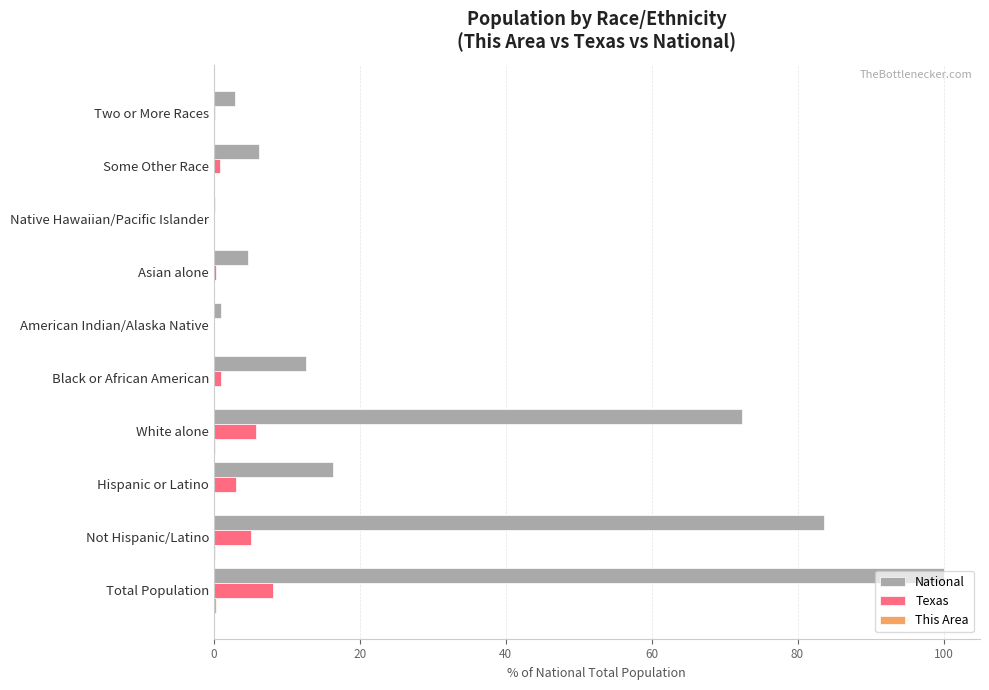

At which label is National closest to 50?

White alone